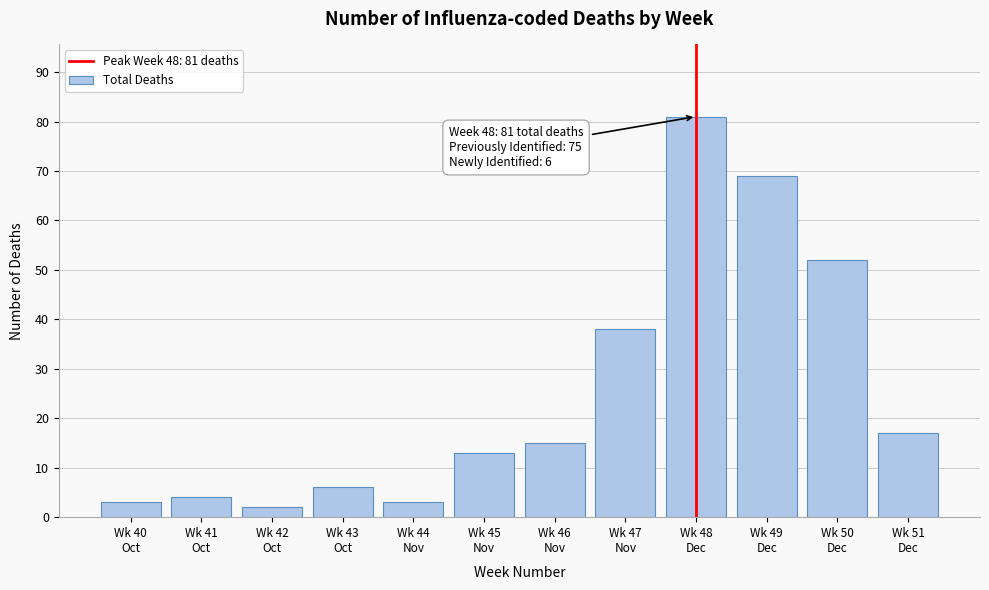

Reading left to right, transcribe all the data shown in this chart.

3	4	2	6	3	13	15	38	81	69	52	17